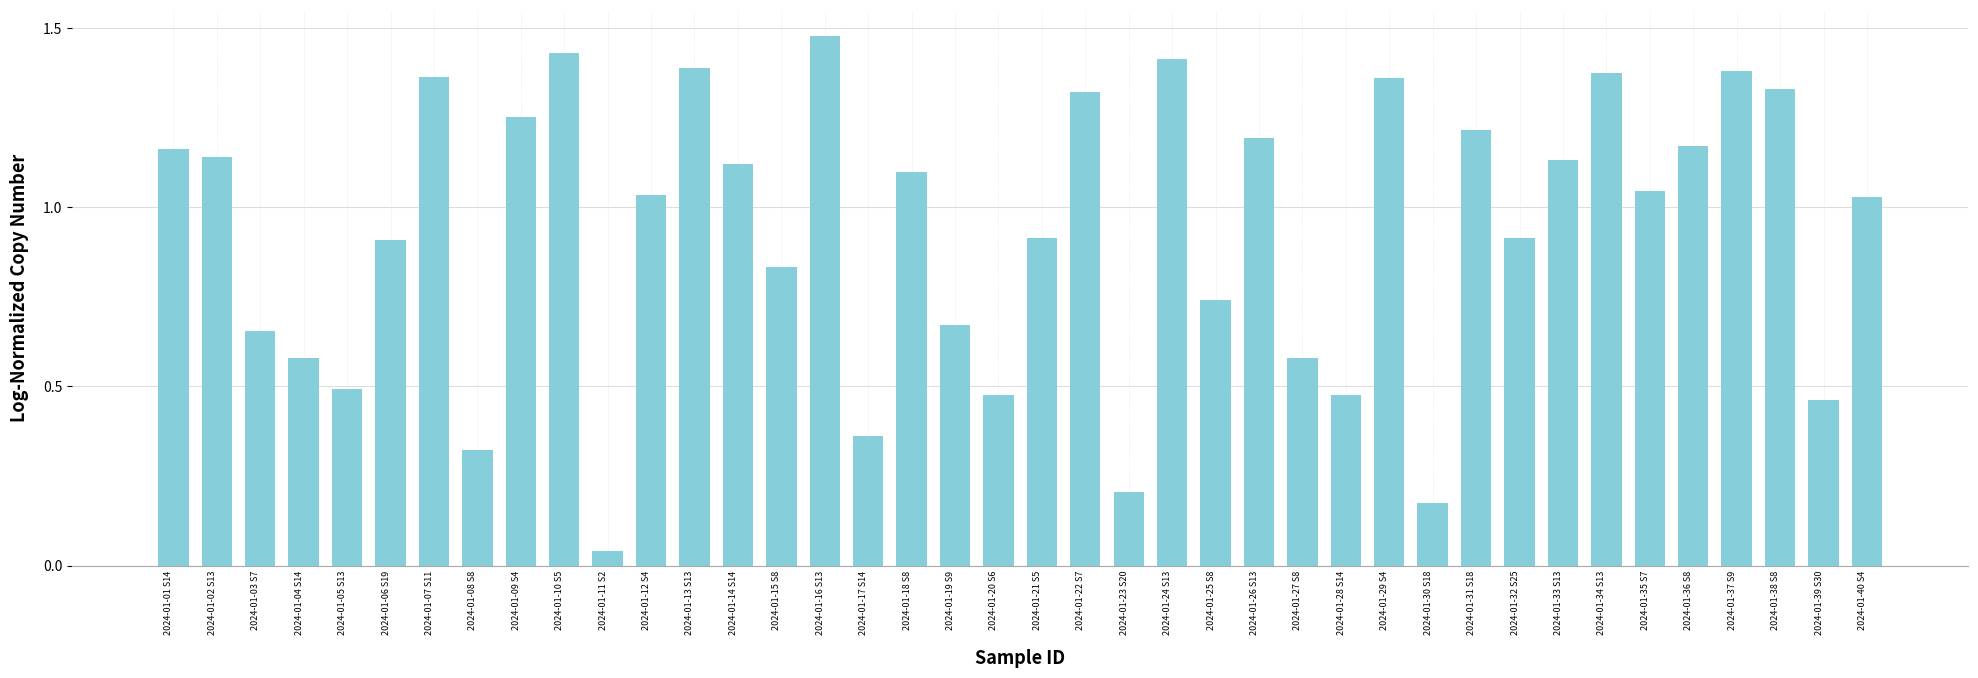

The value at 2024-01-39 S30 is 0.5. True or false?

True